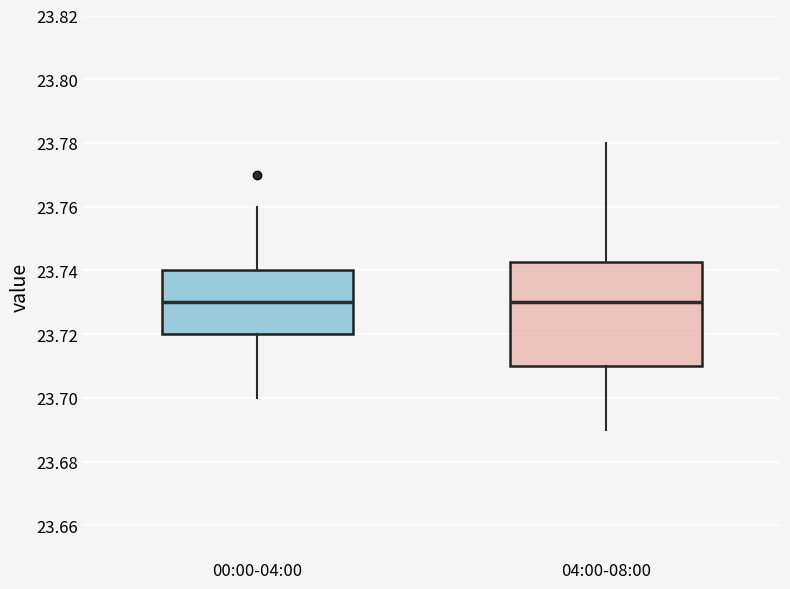

Where is the lower edge of the box for 04:00-08:00 on the y-axis? The values are not printed on the chart, so give them approximately, as read against the axis.

23.710